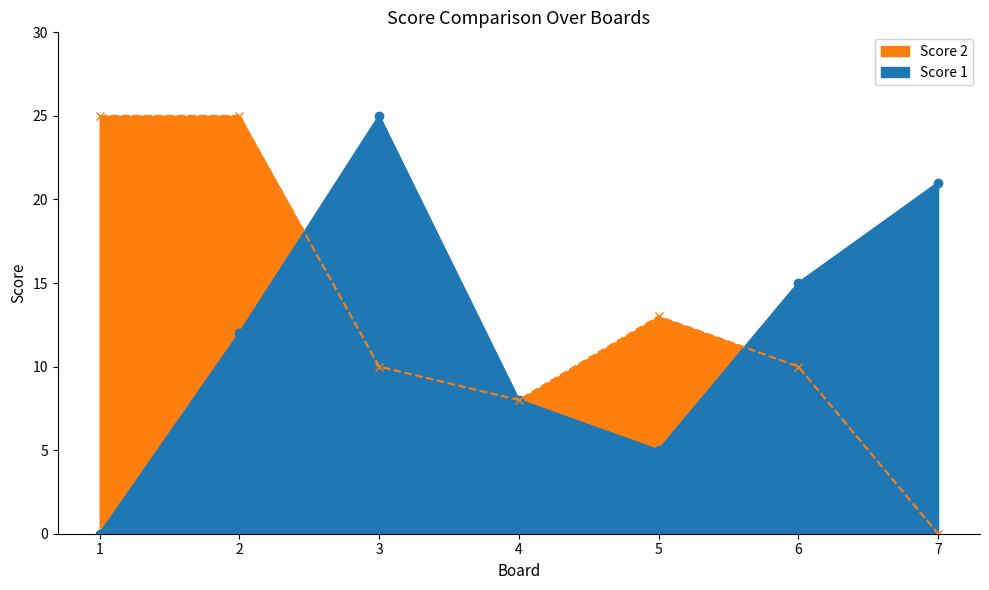

True or false: Score 1 and Score 2 cross at least once.

True